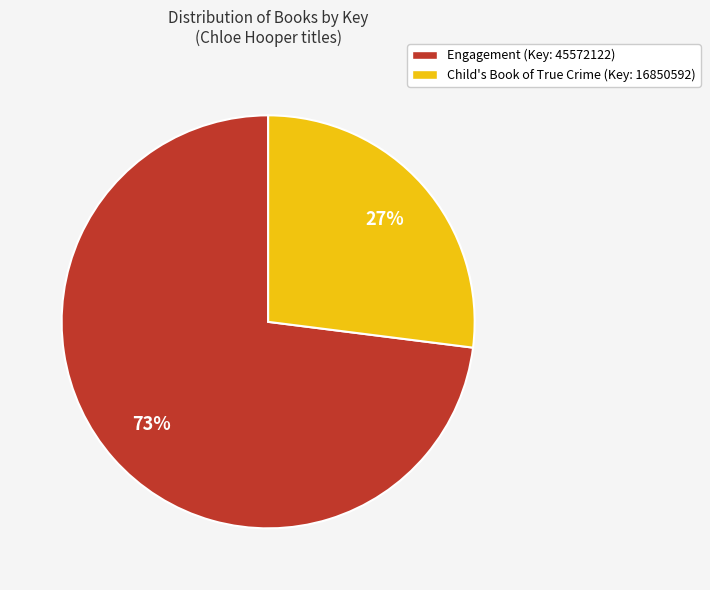

How many segments does this pie chart have?

2